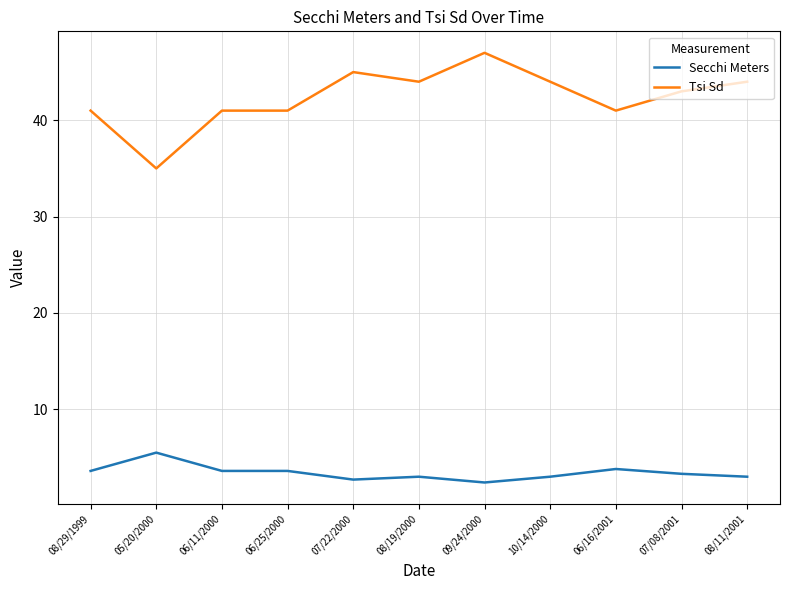

What is the approximate value of Secchi Meters at 06/11/2000?

3.6